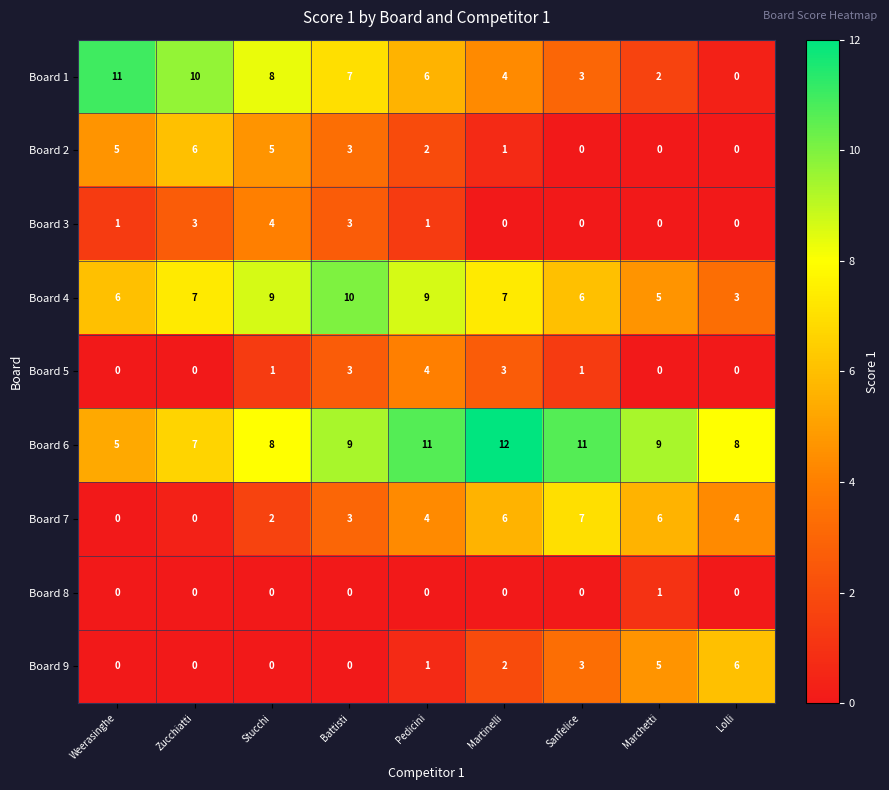

What is the difference between the second highest and minimum values in the Board 1 series?

10